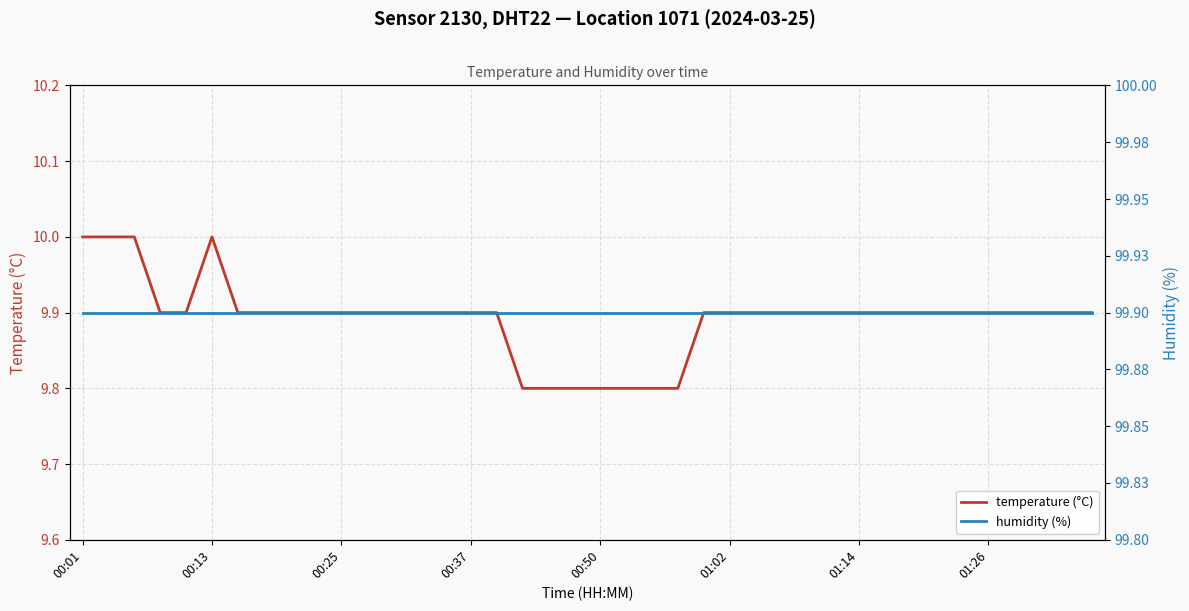

What is the minimum value for temperature (°C)?

9.8